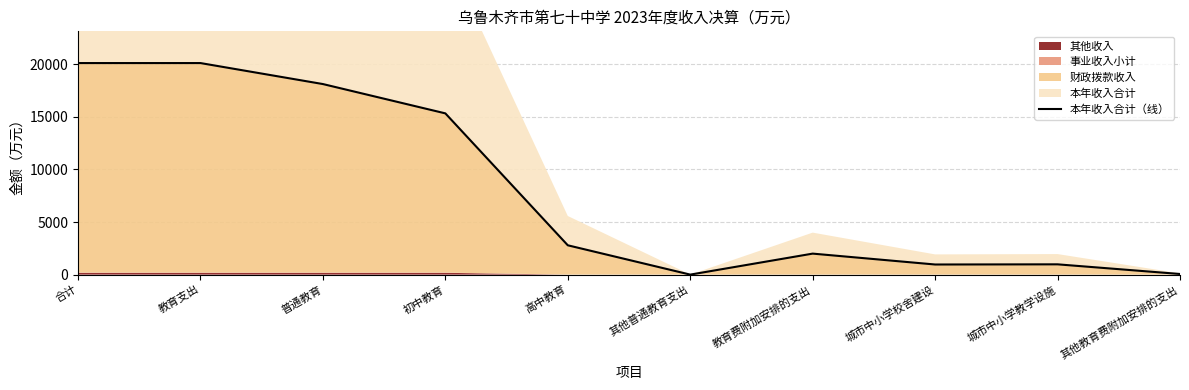

Reading left to right, list all the values displayed in this chart.

合计=20110.5	教育支出=20110.5	普通教育=18114.8	初中教育=15328.1	高中教育=2786.7	其他普通教育支出=0.0	教育费附加安排的支出=1995.8	城市中小学校舍建设=960.8	城市中小学教学设施=976.6	其他教育费附加安排的支出=58.4